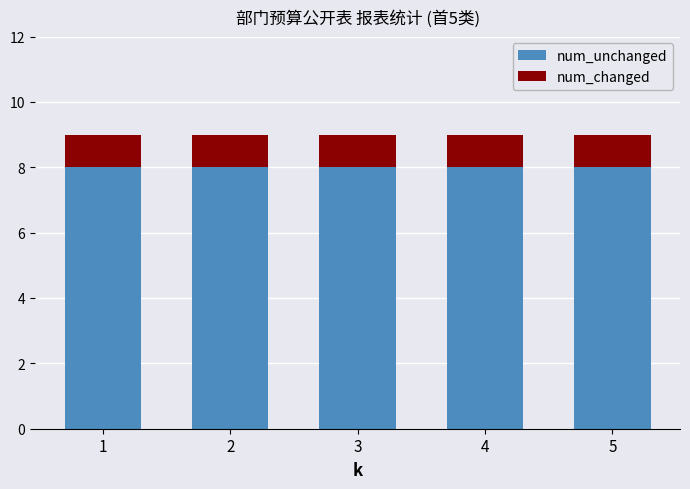

What are all the series names shown in the legend?

num_unchanged, num_changed